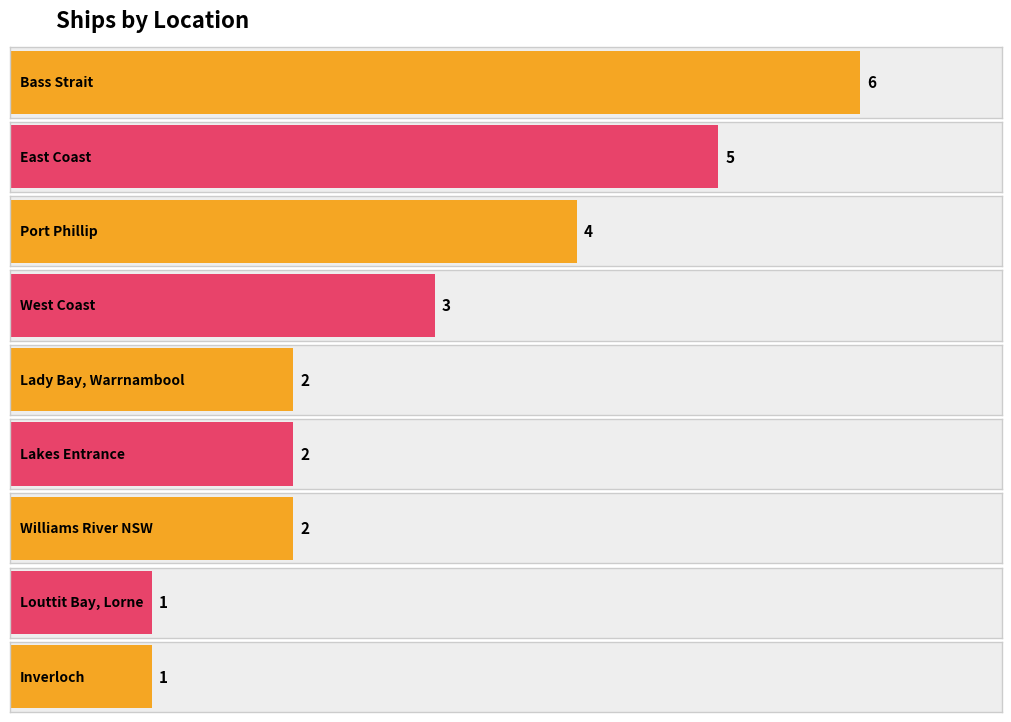

Approximately how many times larger is the value at Victorian Heritage Register - Bass Strait compared to Victorian Heritage Register - Williams River NSW?

3.0